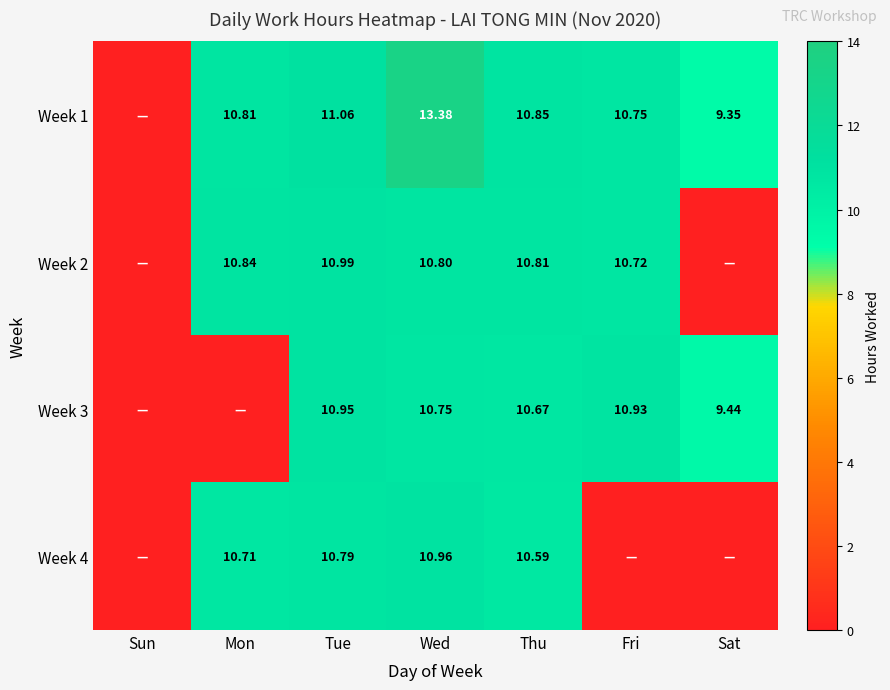

Where does the Week 2 series first go above 10?

Mon